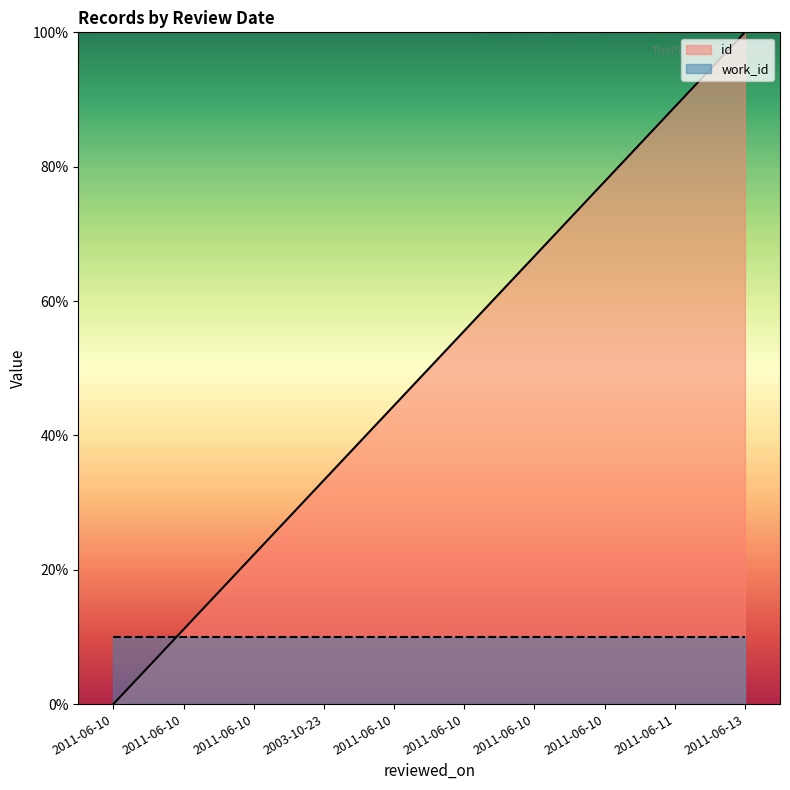

How many values are above zero?

9